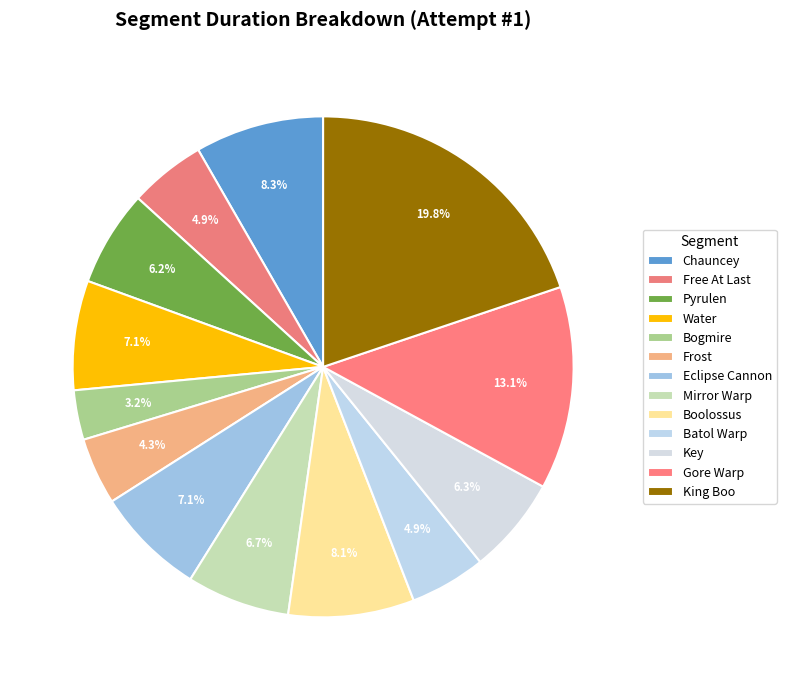

How many segments does this pie chart have?

13